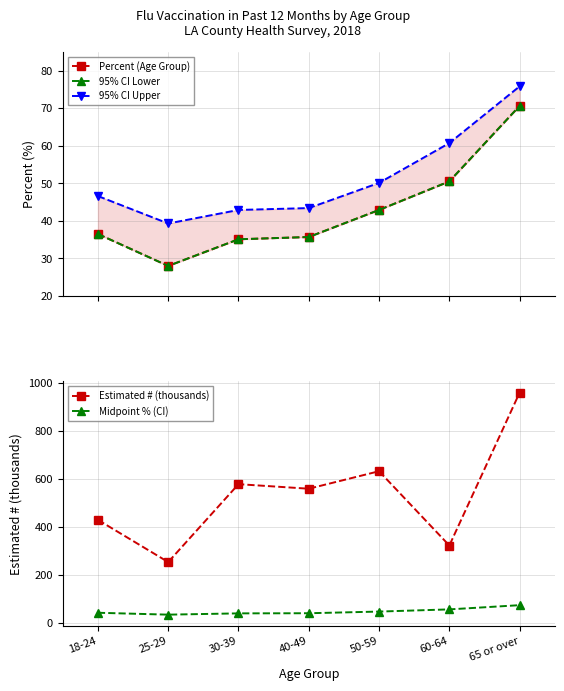

How many lines are shown in the chart?

5